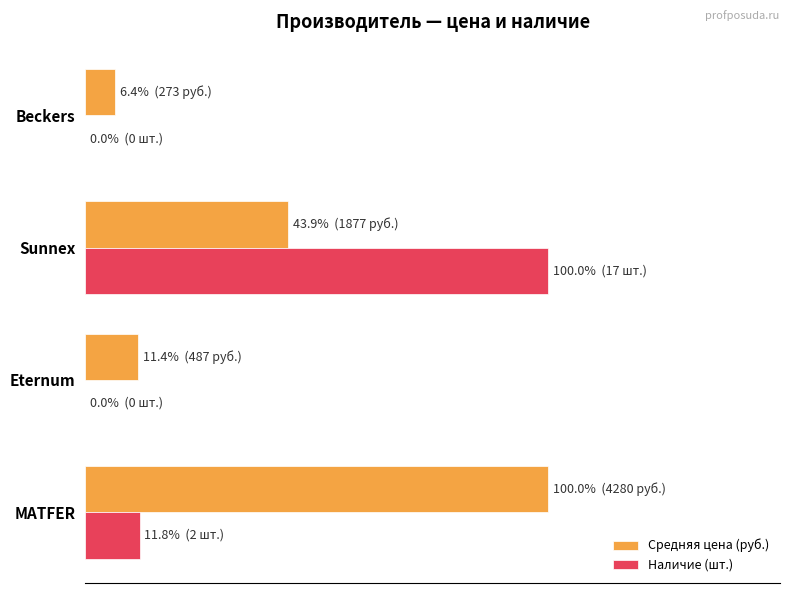

What are all the series names shown in the legend?

Средняя цена (руб.), Наличие (шт.)